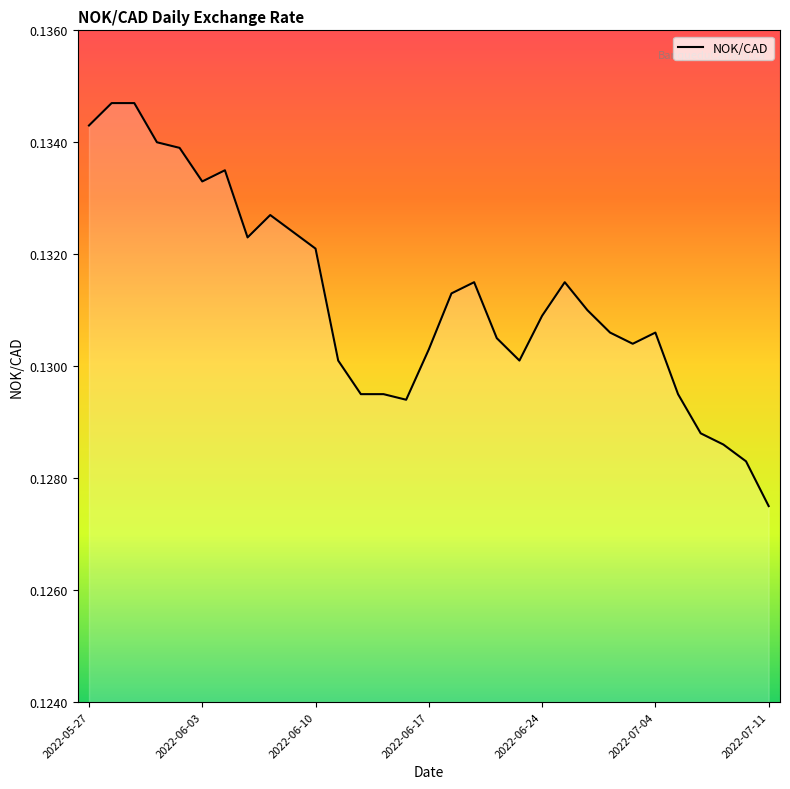

Which label corresponds to the smallest value in the chart?

2022-07-11